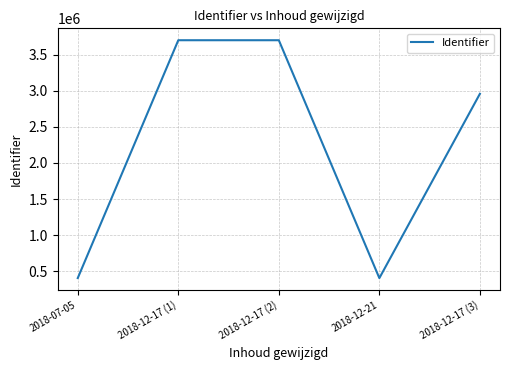

The value at 2018-12-17 (2) is 3701973. True or false?

True